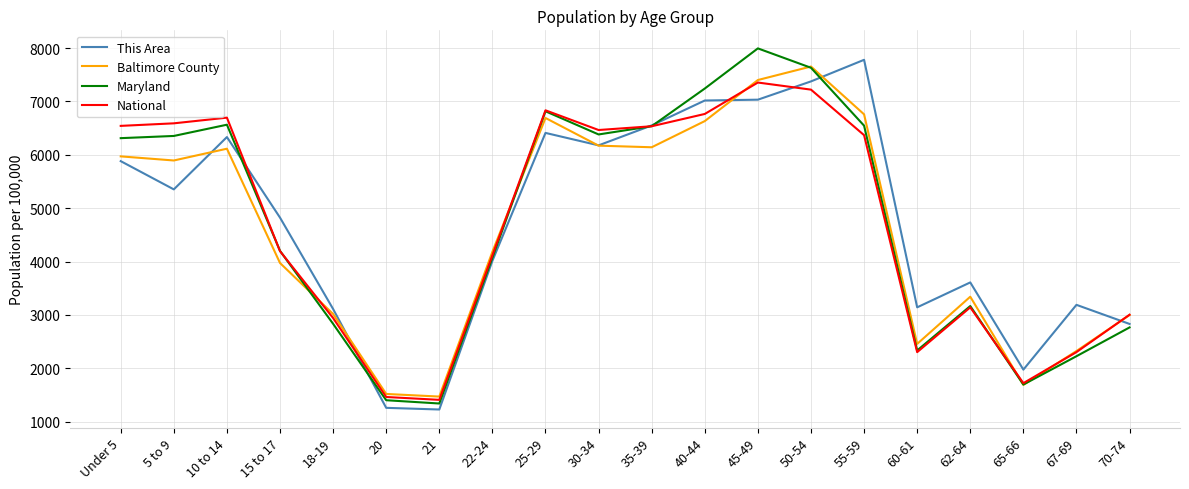

True or false: This Area has a value of 1976.3 at 65-66.

True